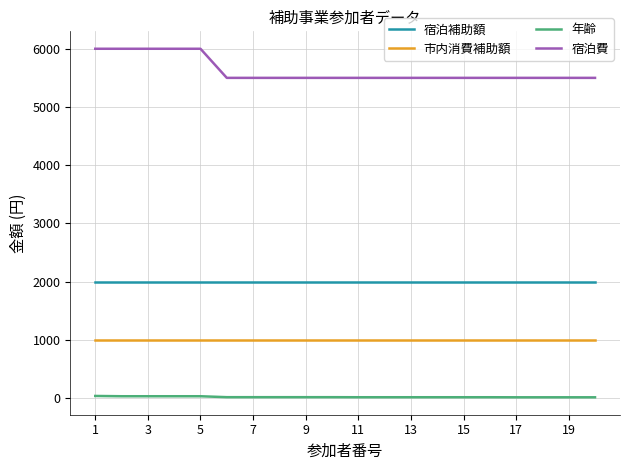

Rank the series by their maximum value, from highest to lowest.

宿泊費, 宿泊補助額, 市内消費補助額, 年齢